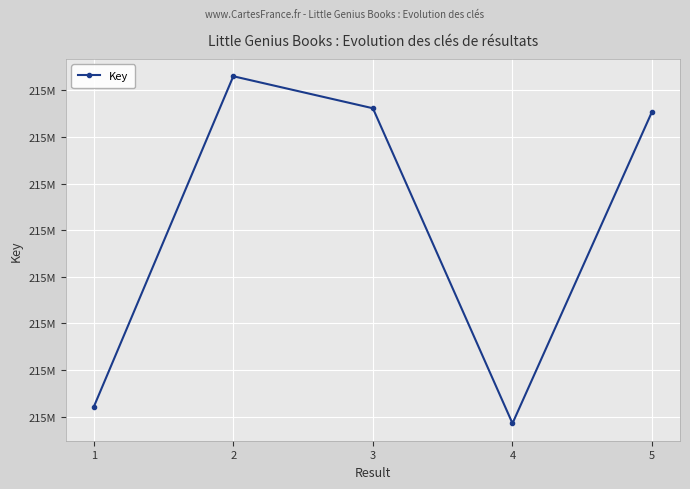

Is this an area chart (filled region under the line)?

No